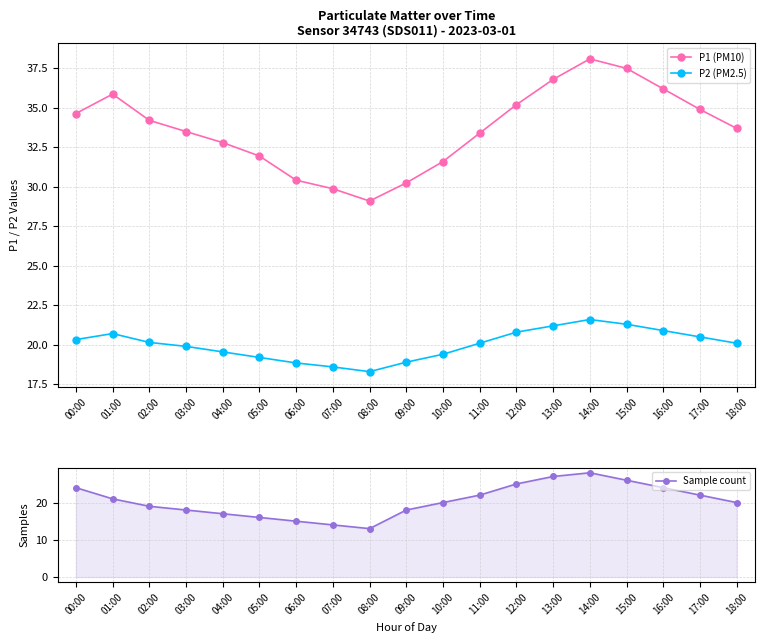

What position from the left is 12:00?

13